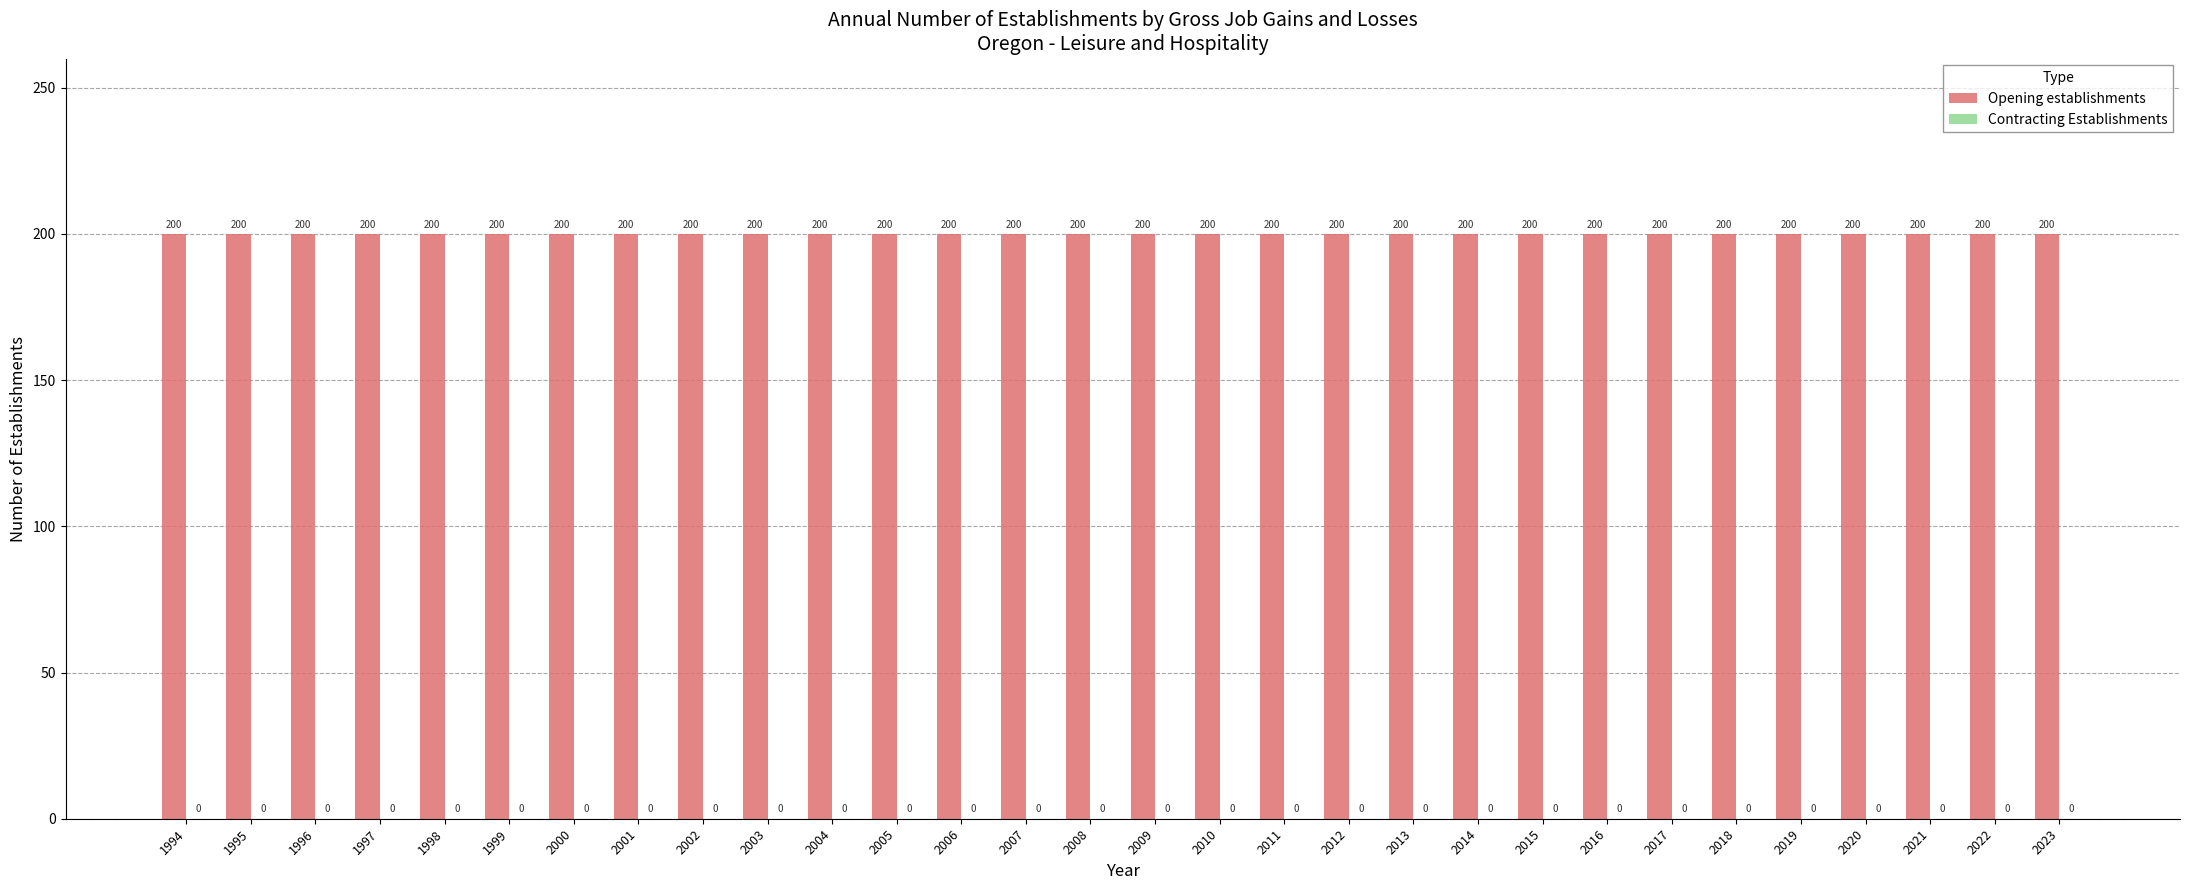

Where is Contracting Establishments nearest to the value 0?

1994